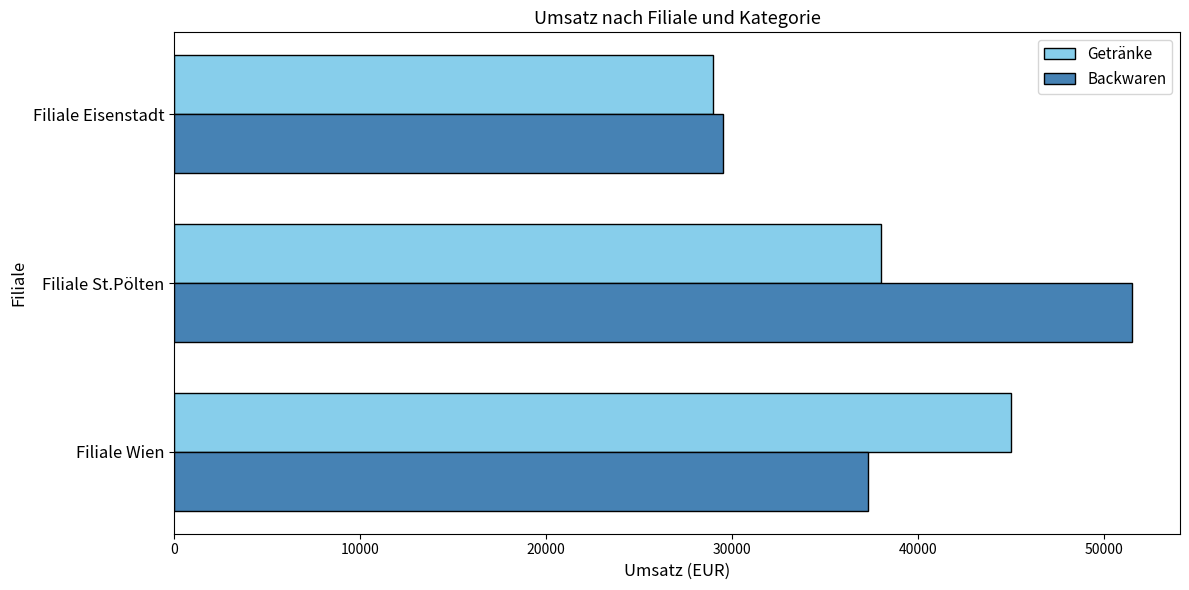

Where is Backwaren nearest to the value 40500?

Filiale Wien